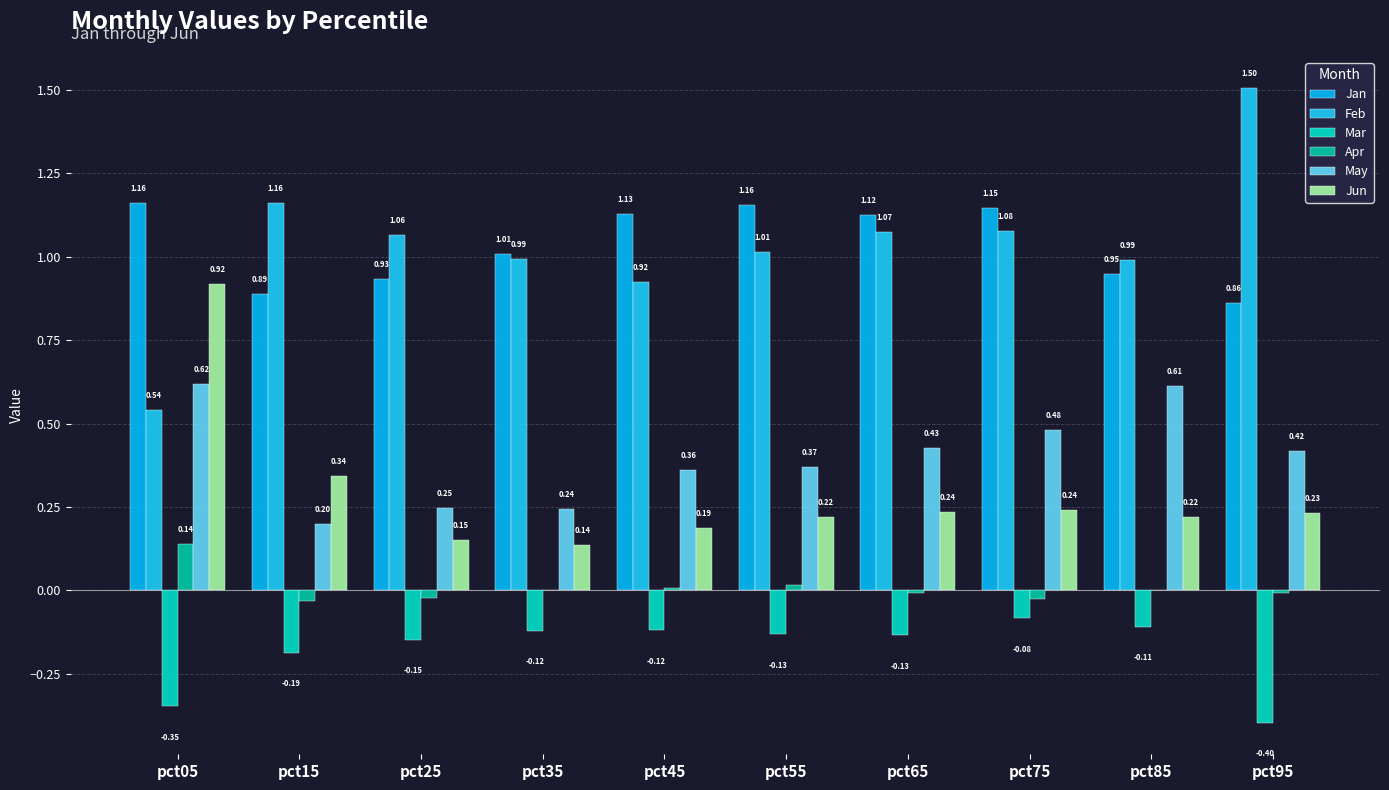

What is the sum of all Jan values?

10.4